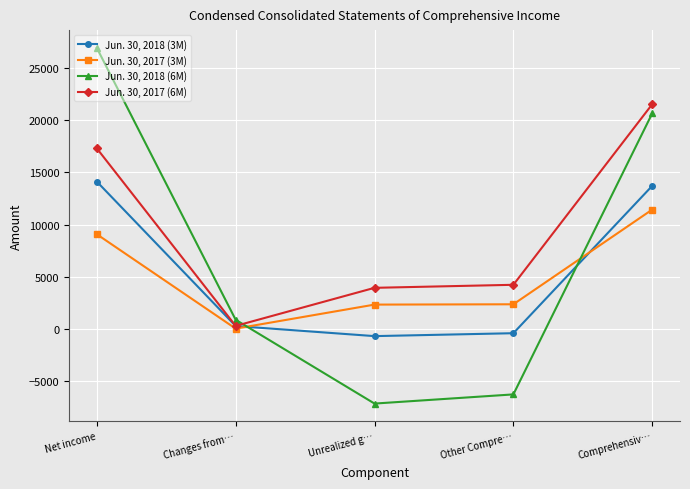

Which category has the lowest value in the Jun. 30, 2018 (6M) series?

Unrealized g…